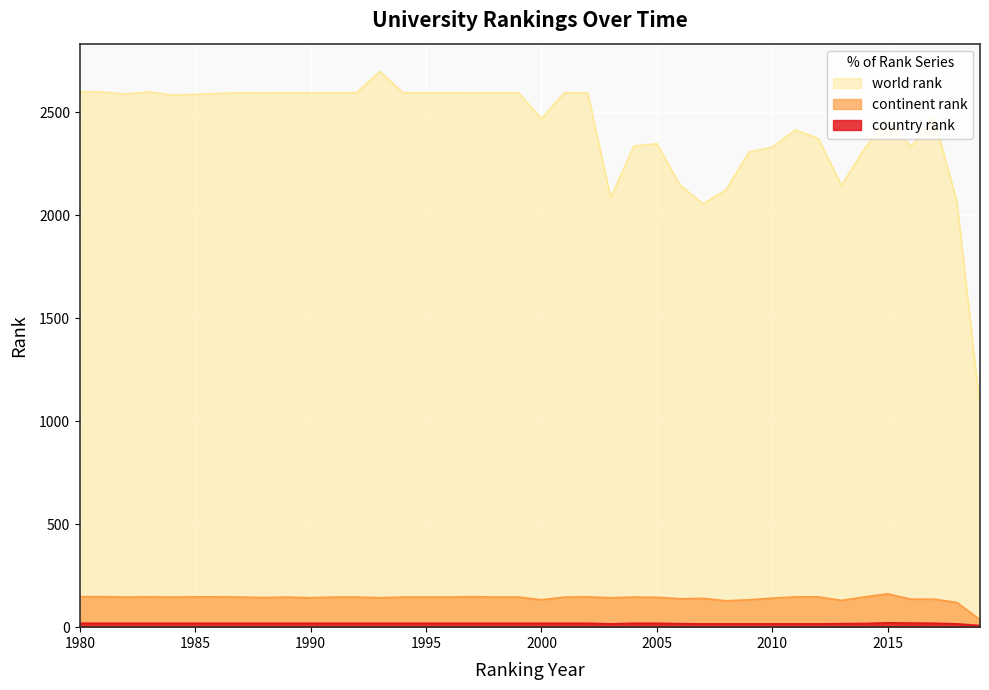

What is the value of the continent rank point at the 36th from the left?

162